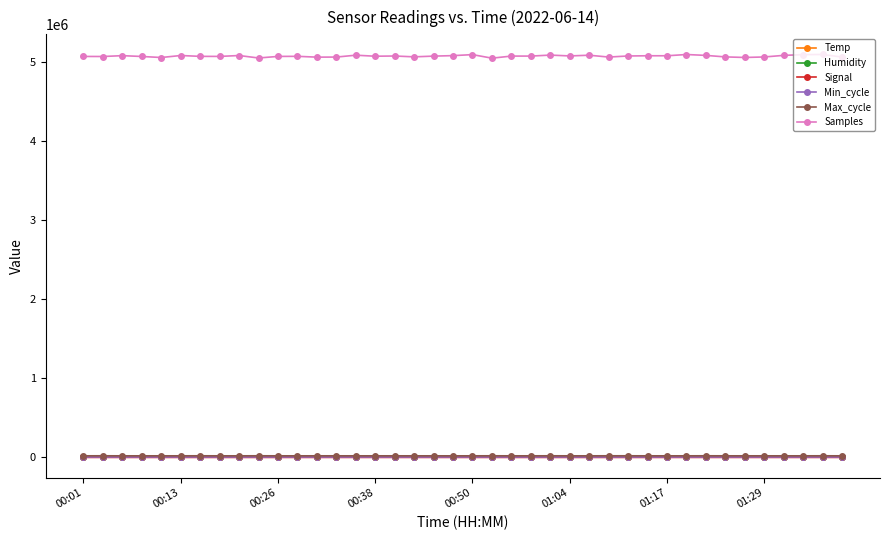

Count the number of categories in the chart.

40